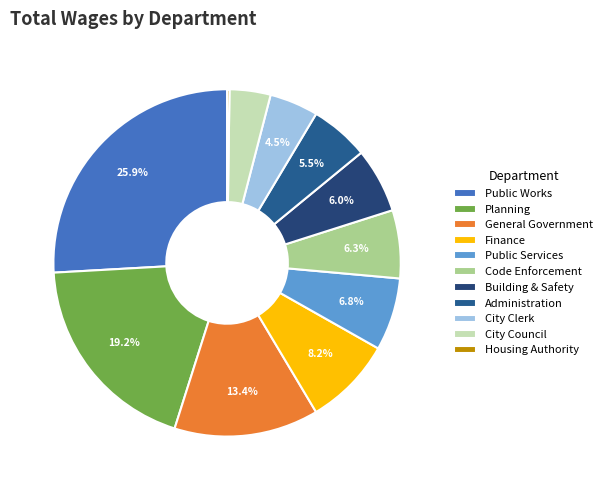

Combined, what portion of the pie is Housing Authority and City Clerk?

4.8%